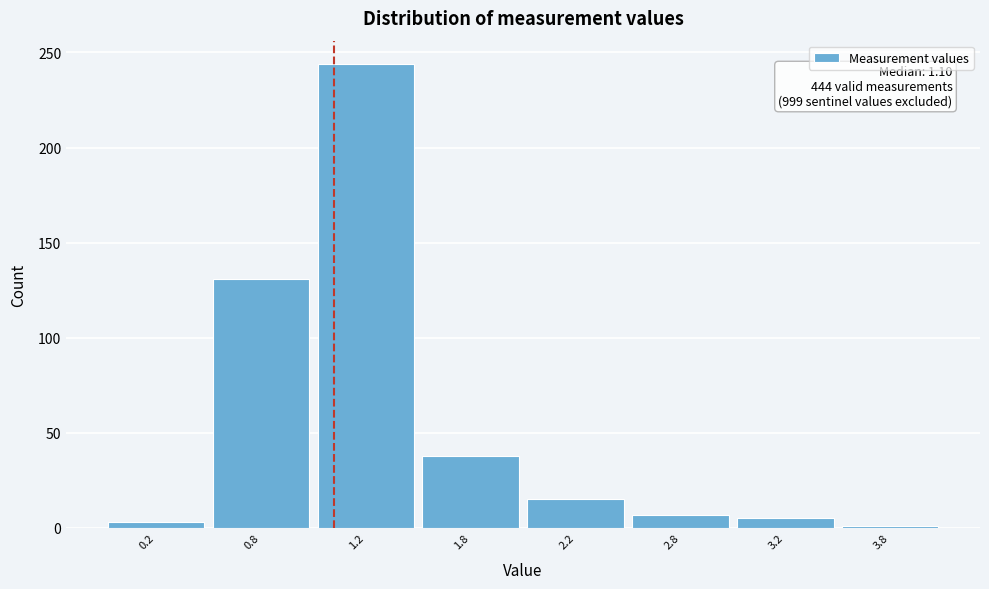

Reading right to left, transcribe all the data shown in this chart.

3.8=1	3.2=5	2.8=7	2.2=15	1.8=38	1.2=244	0.8=131	0.2=3